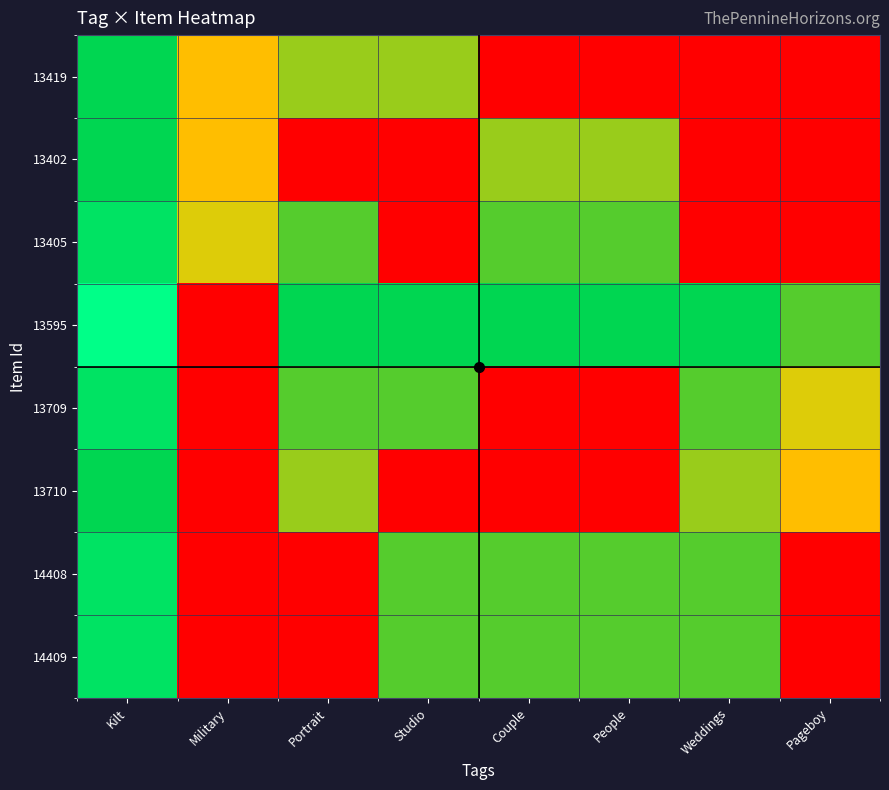

Reading right to left, what are all the values shown in this chart?

13419: Pageboy=0.0	Weddings=0.0	People=0.0	Couple=0.0	Studio=0.6	Portrait=0.6	Military=0.5	Kilt=0.8
13402: Pageboy=0.0	Weddings=0.0	People=0.6	Couple=0.6	Studio=0.0	Portrait=0.0	Military=0.5	Kilt=0.8
13405: Pageboy=0.0	Weddings=0.0	People=0.7	Couple=0.7	Studio=0.0	Portrait=0.7	Military=0.5	Kilt=0.9
13595: Pageboy=0.7	Weddings=0.8	People=0.8	Couple=0.8	Studio=0.8	Portrait=0.8	Military=0.0	Kilt=1.0
13709: Pageboy=0.5	Weddings=0.7	People=0.0	Couple=0.0	Studio=0.7	Portrait=0.7	Military=0.0	Kilt=0.9
13710: Pageboy=0.5	Weddings=0.6	People=0.0	Couple=0.0	Studio=0.0	Portrait=0.6	Military=0.0	Kilt=0.8
14408: Pageboy=0.0	Weddings=0.7	People=0.7	Couple=0.7	Studio=0.7	Portrait=0.0	Military=0.0	Kilt=0.9
14409: Pageboy=0.0	Weddings=0.7	People=0.7	Couple=0.7	Studio=0.7	Portrait=0.0	Military=0.0	Kilt=0.9